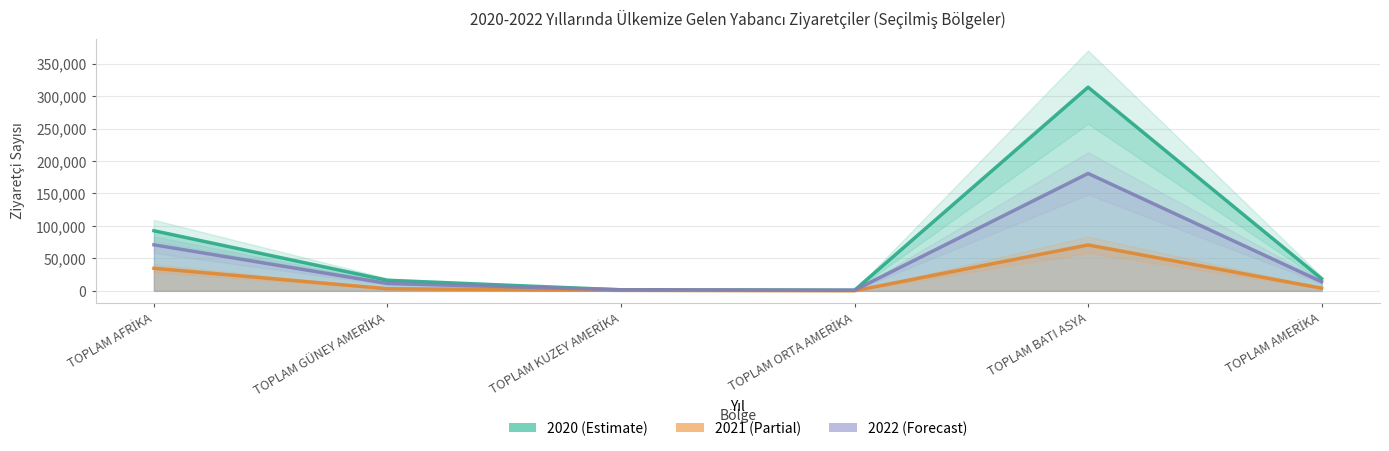

Is the value of 2021 at TOPLAM AMERİKA greater than the value of 2022 at TOPLAM GÜNEY AMERİKA?

No